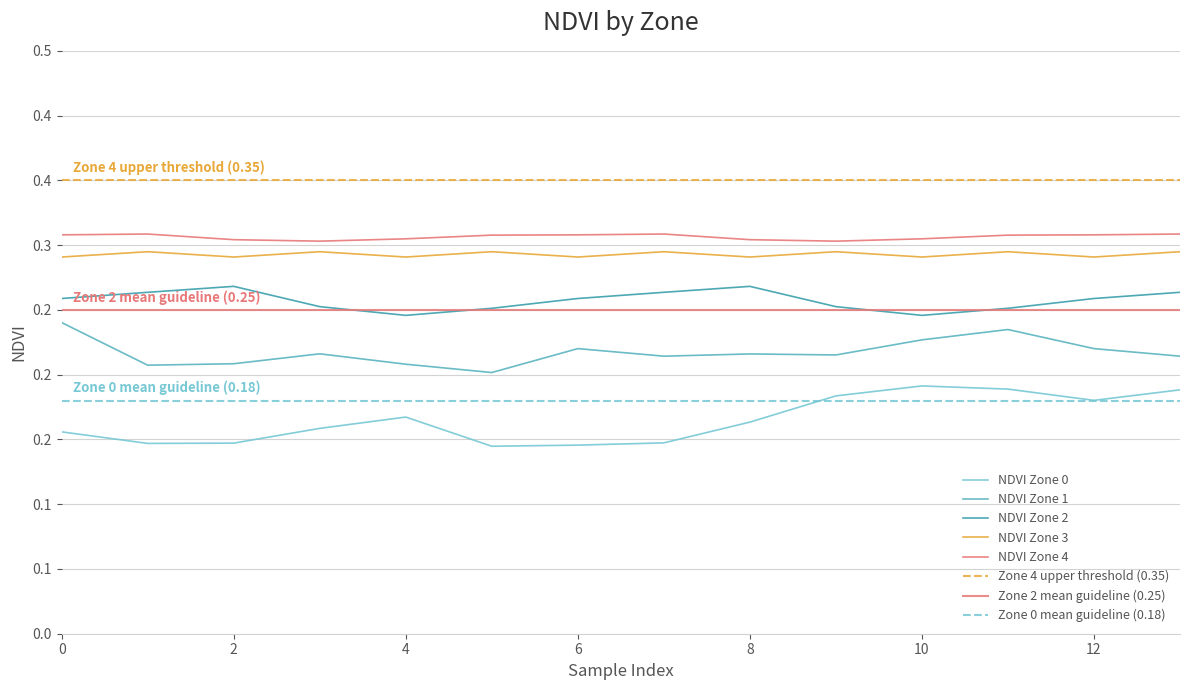

Which category has the highest value across all series?

1